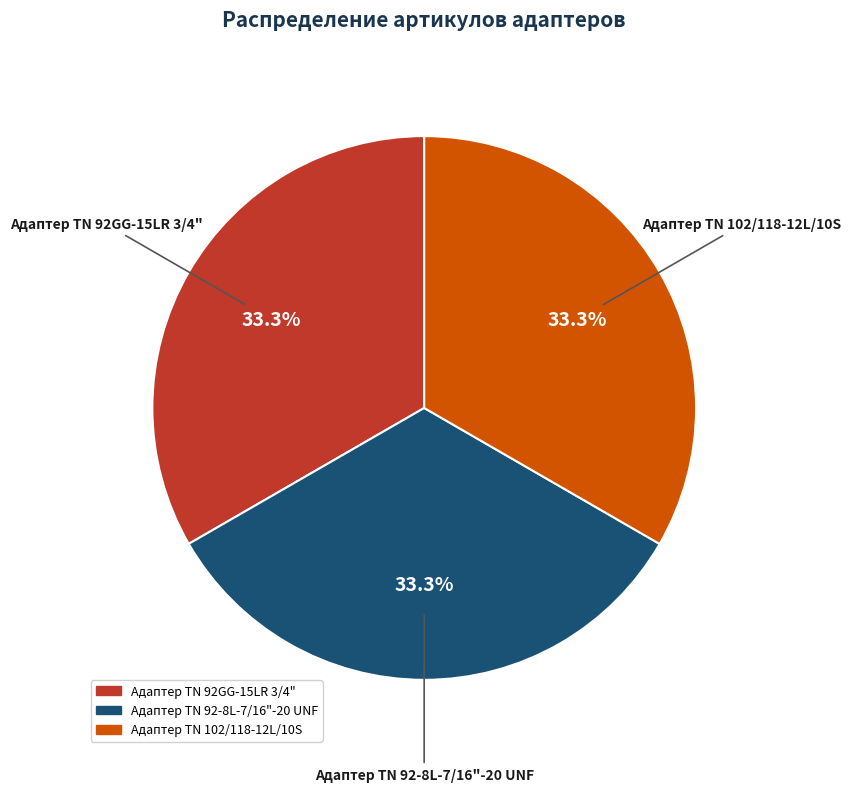

Is there a majority slice in this chart?

No